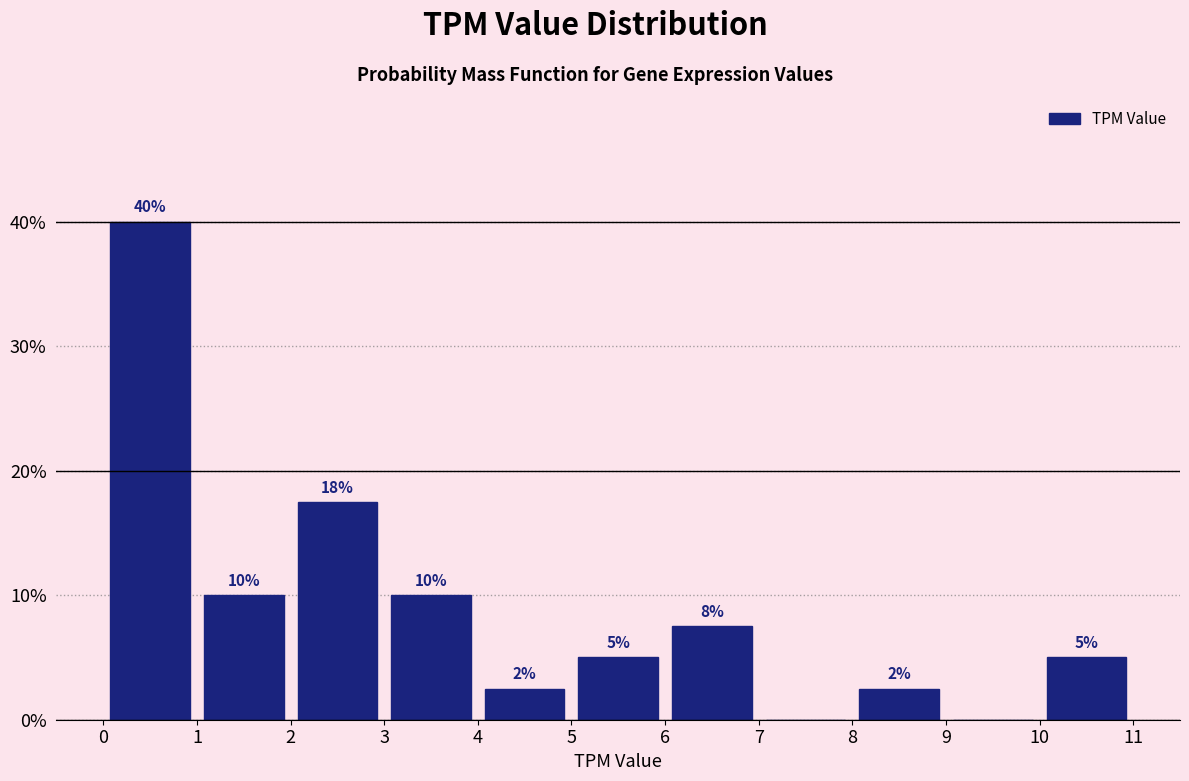

Which range on the x-axis has the tallest bar?

0 to 1